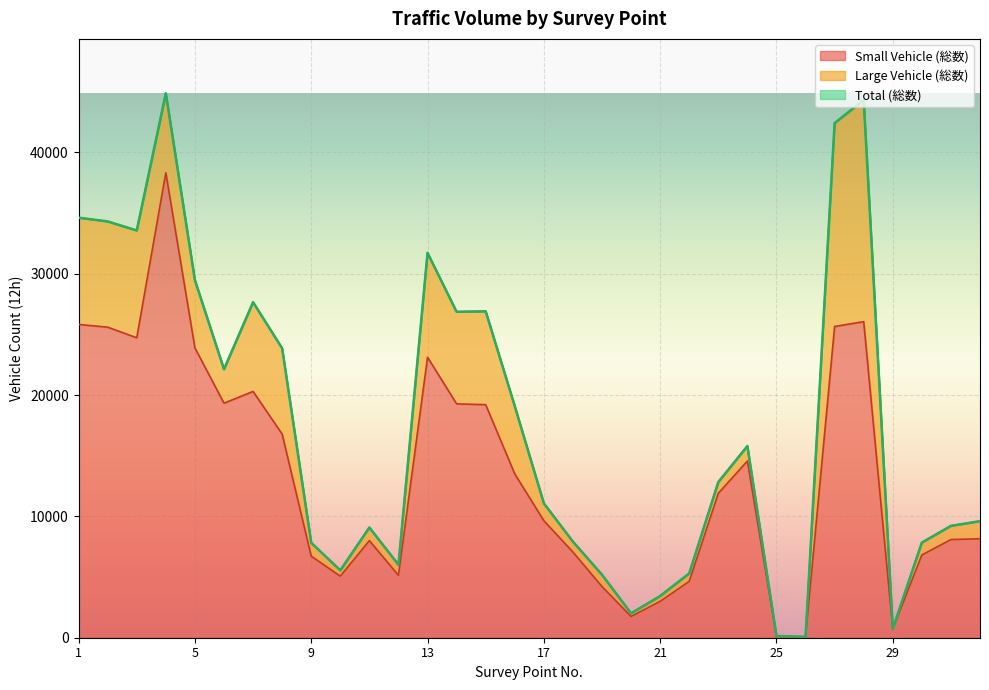

What is the minimum value shown in the chart?

44